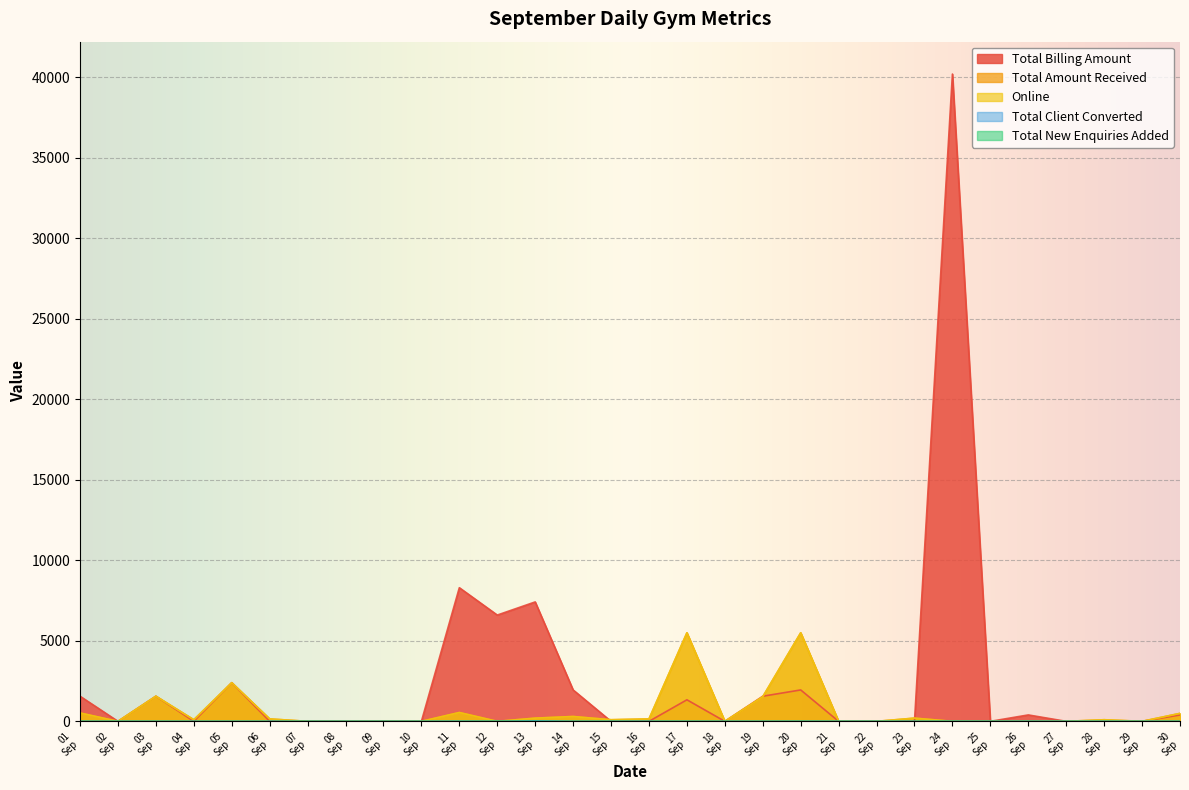

True or false: Total New Enquiries Added has more than 1 interior local peaks.

True